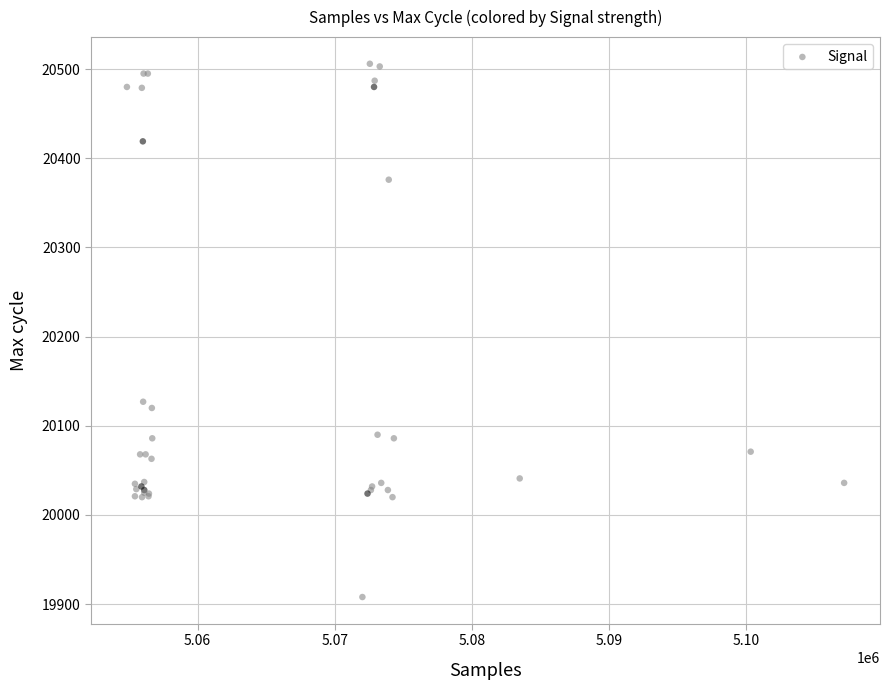

What Y value in the scatter plot is closest to 20207?

20127